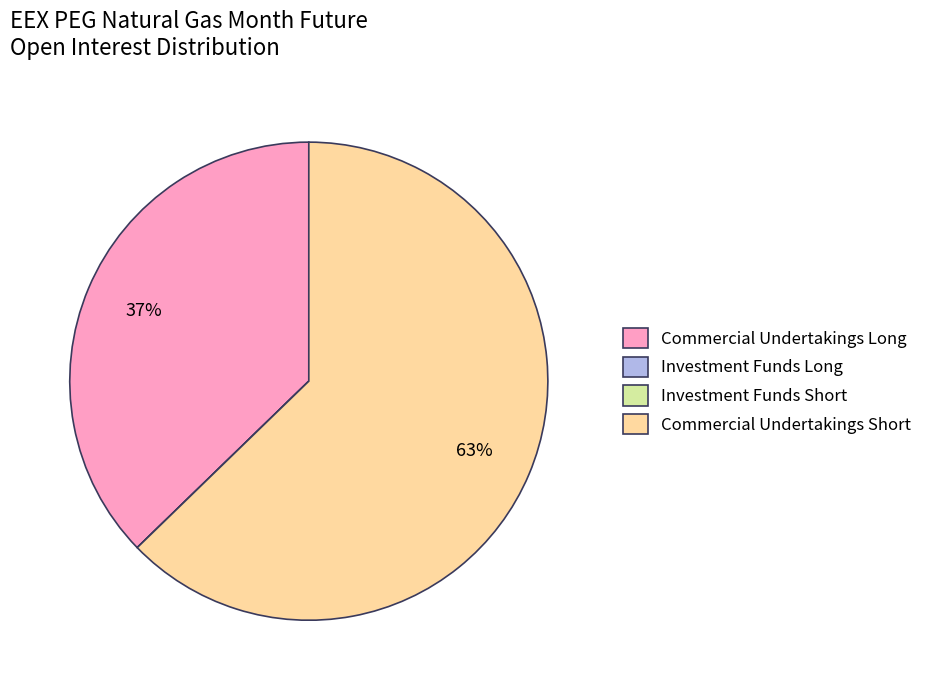

Does Commercial Undertakings Short account for over 50% of the chart?

Yes